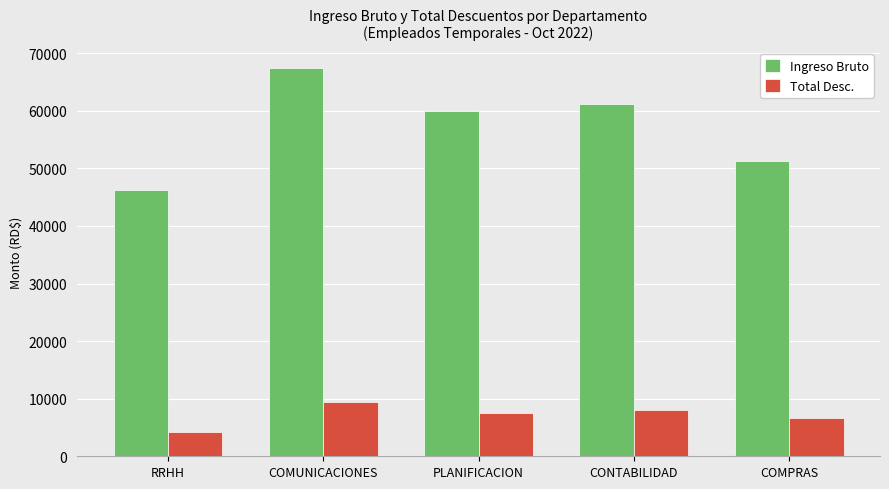

At how many categories does at least one series exceed 45073?

5